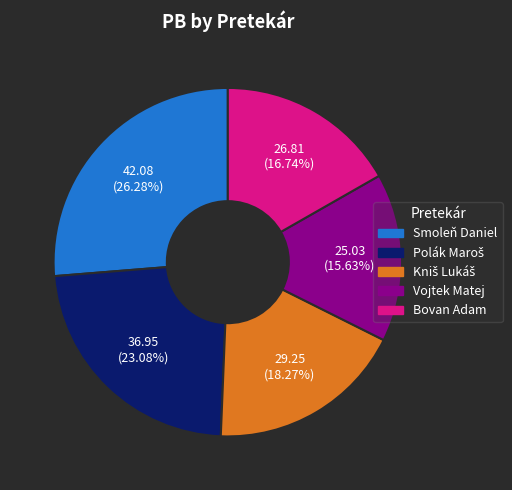

Which slice is the smallest?

Vojtek Matej